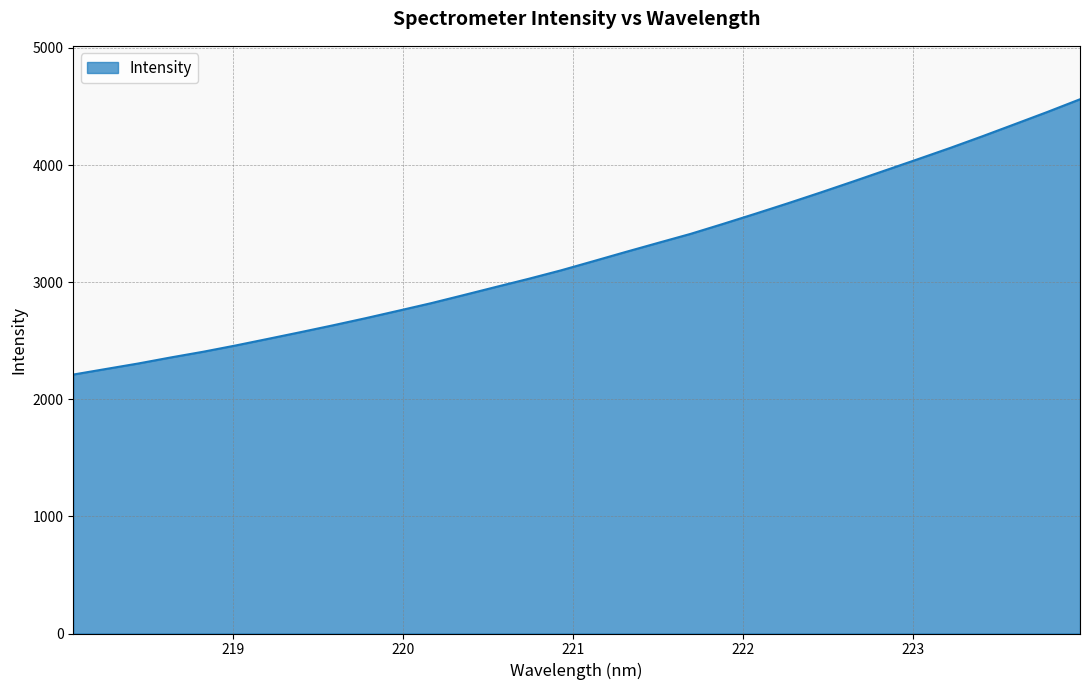

What is the difference between the maximum and minimum values?

2350.5